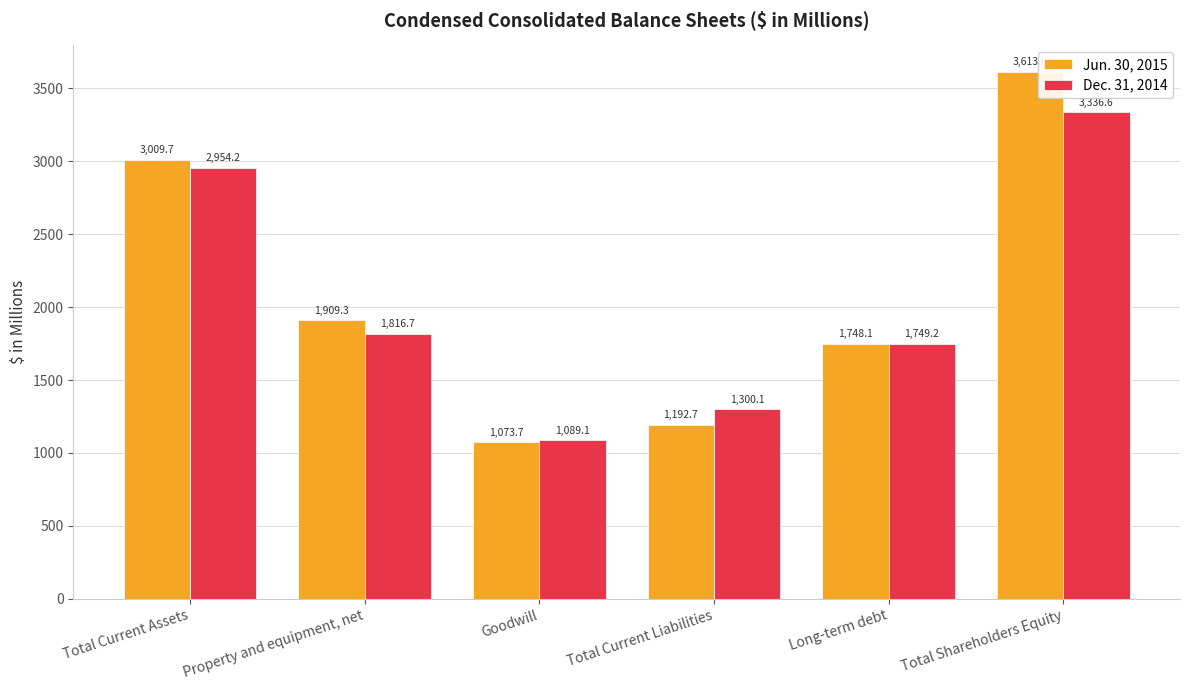

What is the label of the 5th bar from the left?

Long-term debt